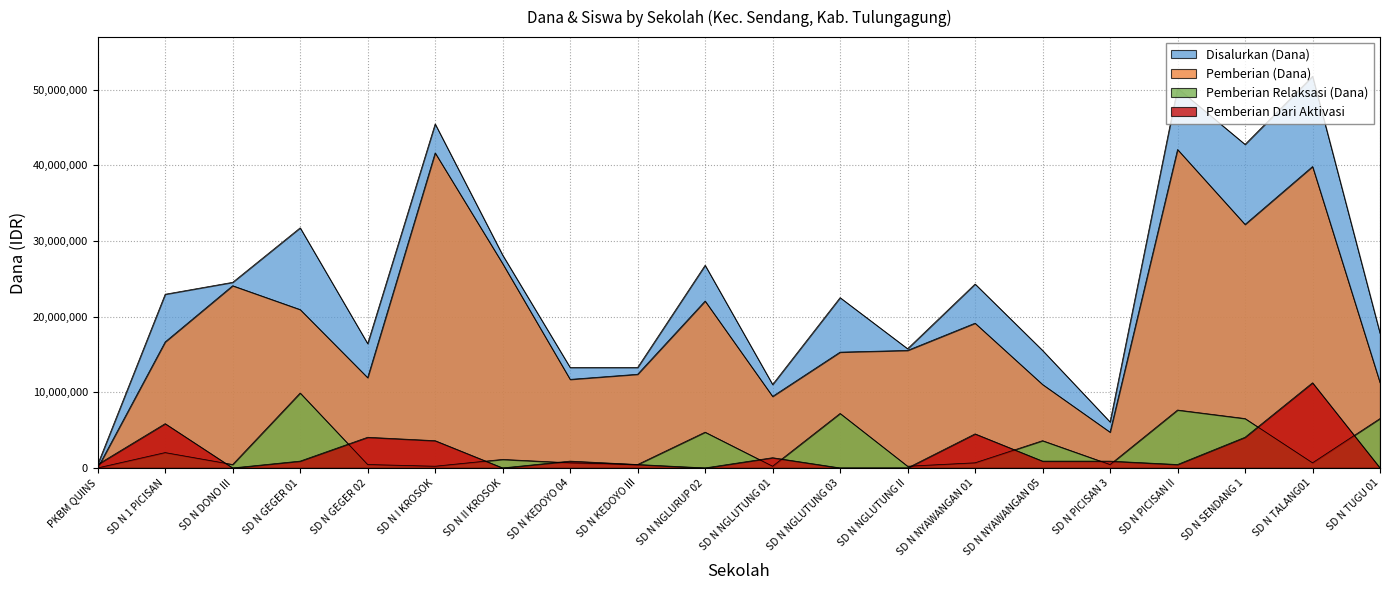

How many lines are shown in the chart?

4